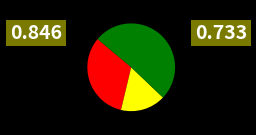

How many slices are in this pie chart?

3